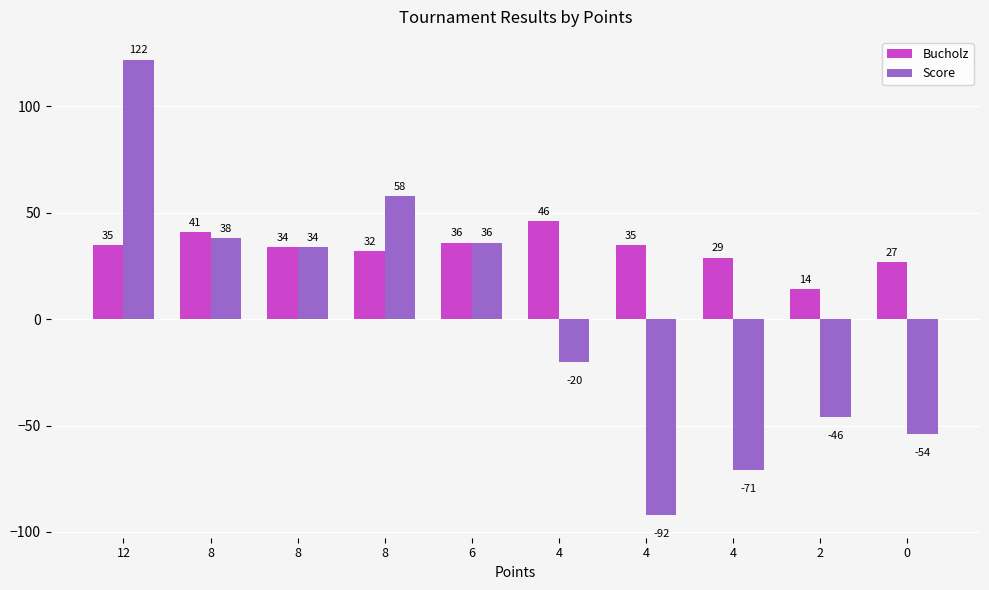

Rank the series by their maximum value, from highest to lowest.

Score, Bucholz